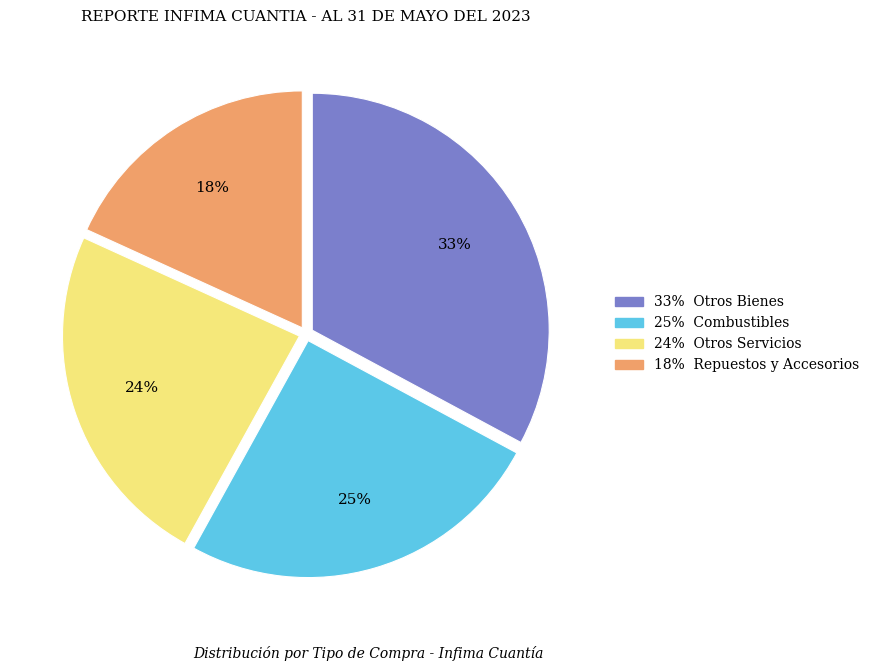

Does any single category account for the majority?

No